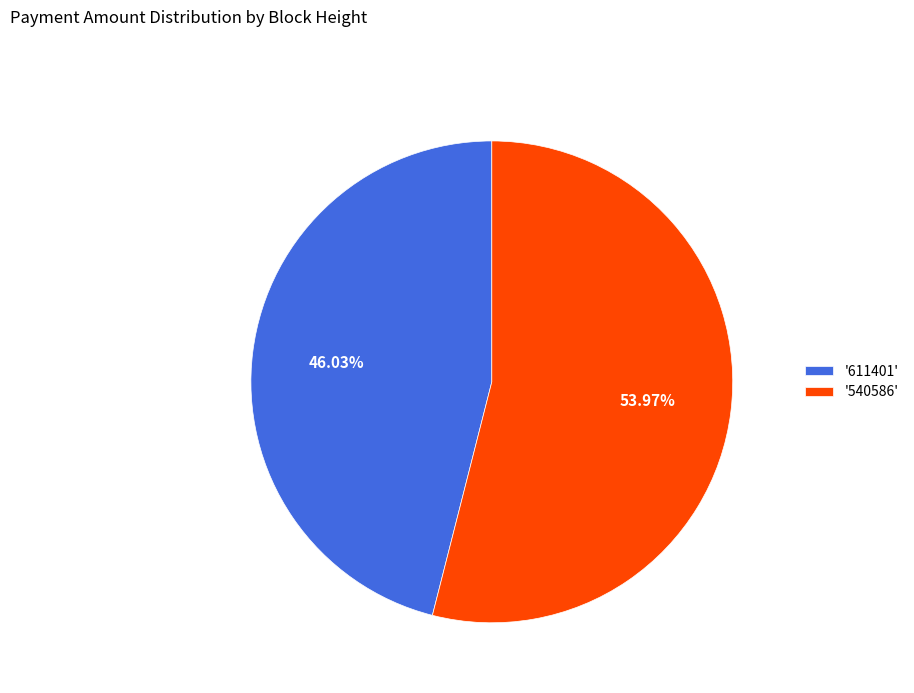

Do '611401' and '540586' together represent more than half of the pie?

Yes